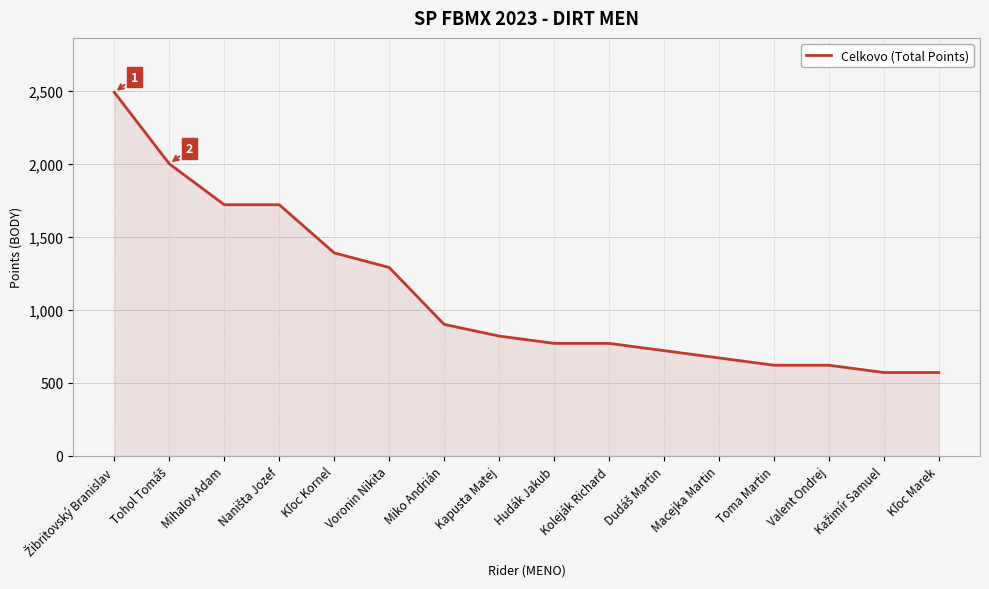

What is the maximum value shown in the chart?

2490